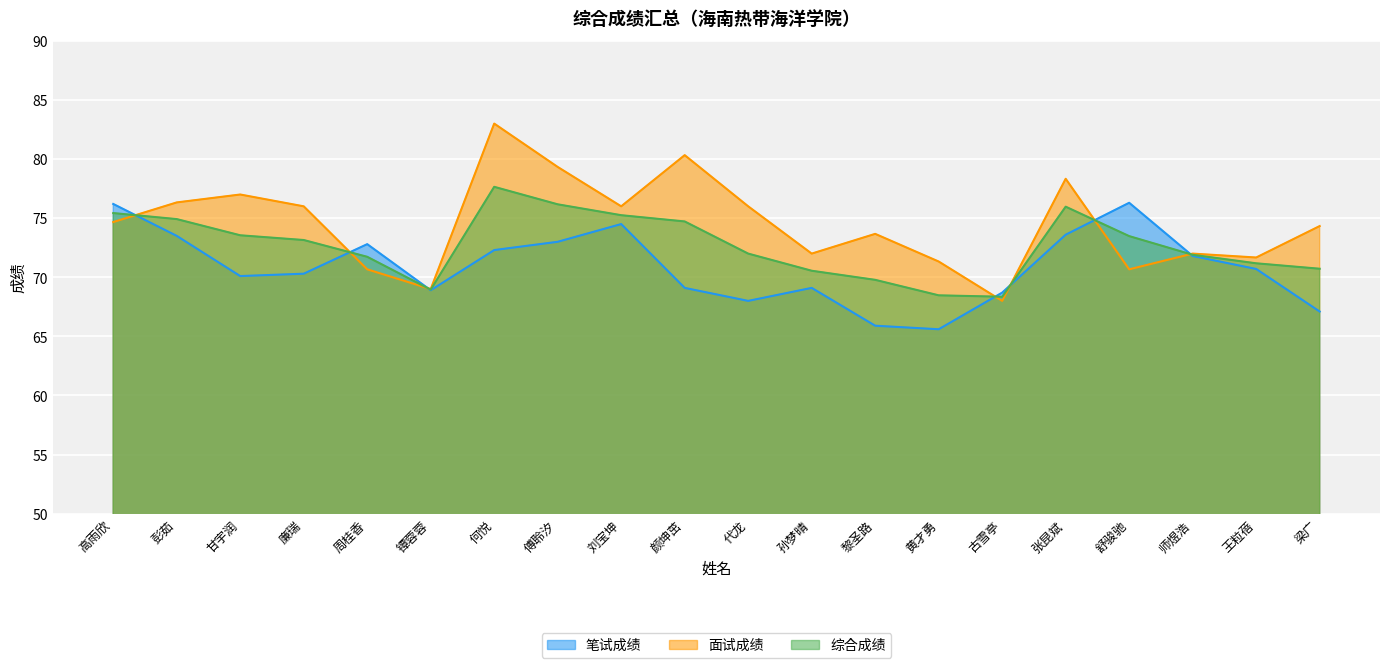

Reading left to right, transcribe all the data shown in this chart.

笔试成绩: 高雨欣=76.2	彭茹=73.5	甘宇润=70.1	廉瑞=70.3	周桂香=72.8	镡蓉蓉=68.9	何悦=72.3	傅聆汐=73.0	刘宝坤=74.5	颜坤茁=69.1	代龙=68.0	孙梦晴=69.1	黎圣路=65.9	黄才勇=65.6	古雪亭=68.7	张昆斌=73.6	舒骏驰=76.3	师煜浩=71.8	王粒蓓=70.7	梁广=67.1
面试成绩: 高雨欣=74.7	彭茹=76.3	甘宇润=77.0	廉瑞=76.0	周桂香=70.7	镡蓉蓉=69.0	何悦=83.0	傅聆汐=79.3	刘宝坤=76.0	颜坤茁=80.3	代龙=76.0	孙梦晴=72.0	黎圣路=73.7	黄才勇=71.3	古雪亭=68.0	张昆斌=78.3	舒骏驰=70.7	师煜浩=72.0	王粒蓓=71.7	梁广=74.3
综合成绩: 高雨欣=75.4	彭茹=74.9	甘宇润=73.5	廉瑞=73.2	周桂香=71.7	镡蓉蓉=69.0	何悦=77.7	傅聆汐=76.2	刘宝坤=75.2	颜坤茁=74.7	代龙=72.0	孙梦晴=70.5	黎圣路=69.8	黄才勇=68.5	古雪亭=68.3	张昆斌=76.0	舒骏驰=73.5	师煜浩=71.9	王粒蓓=71.2	梁广=70.7